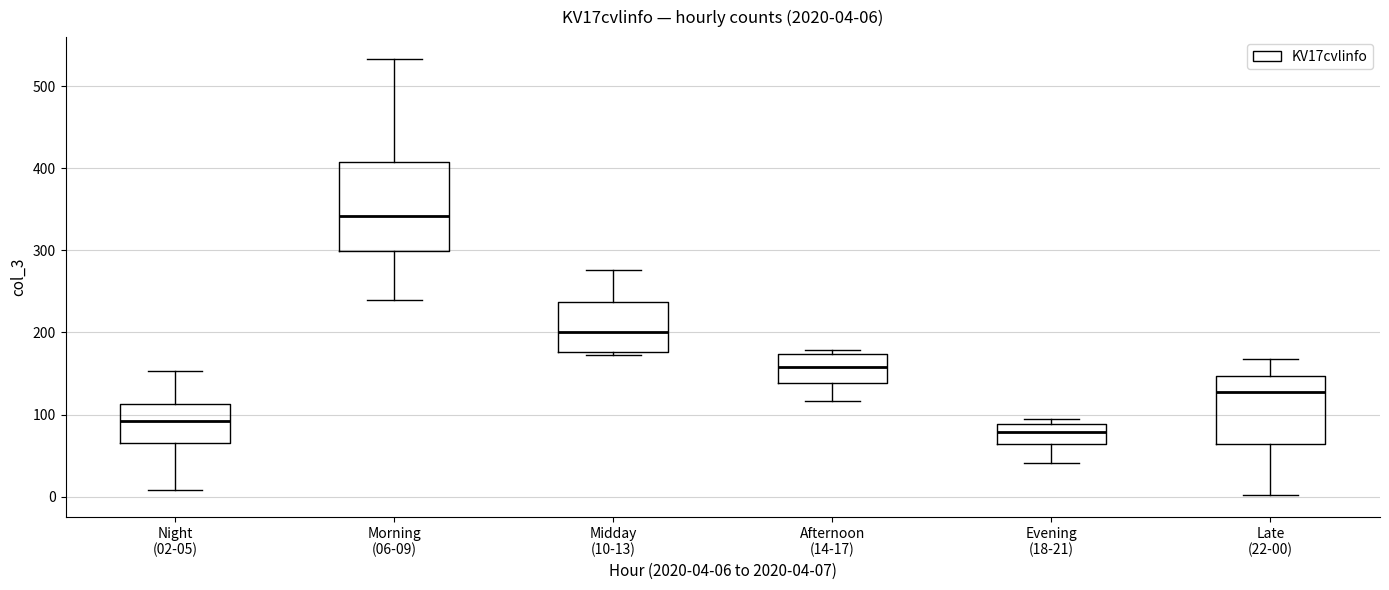

Comparing the boxes themselves (not the whiskers), which one is the tallest?

Morning (06-09)